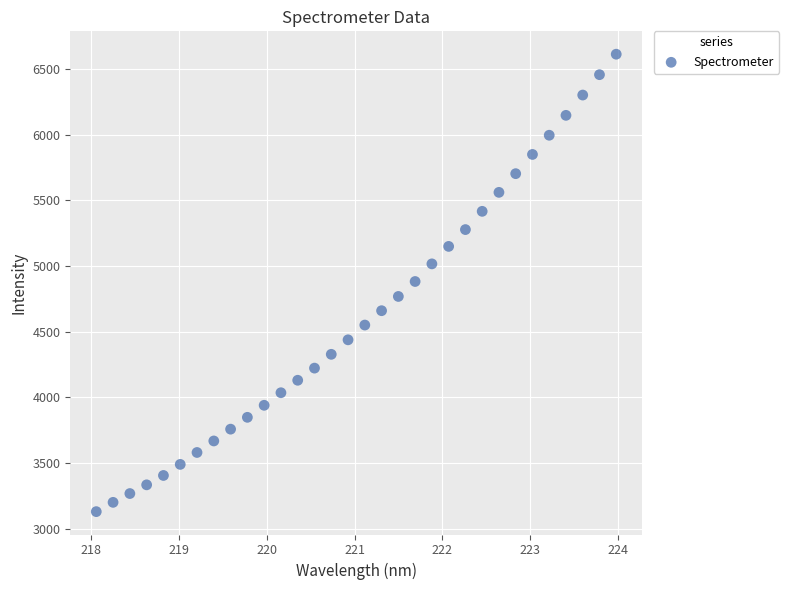

What is the range of X values (max minus min)?

5.9